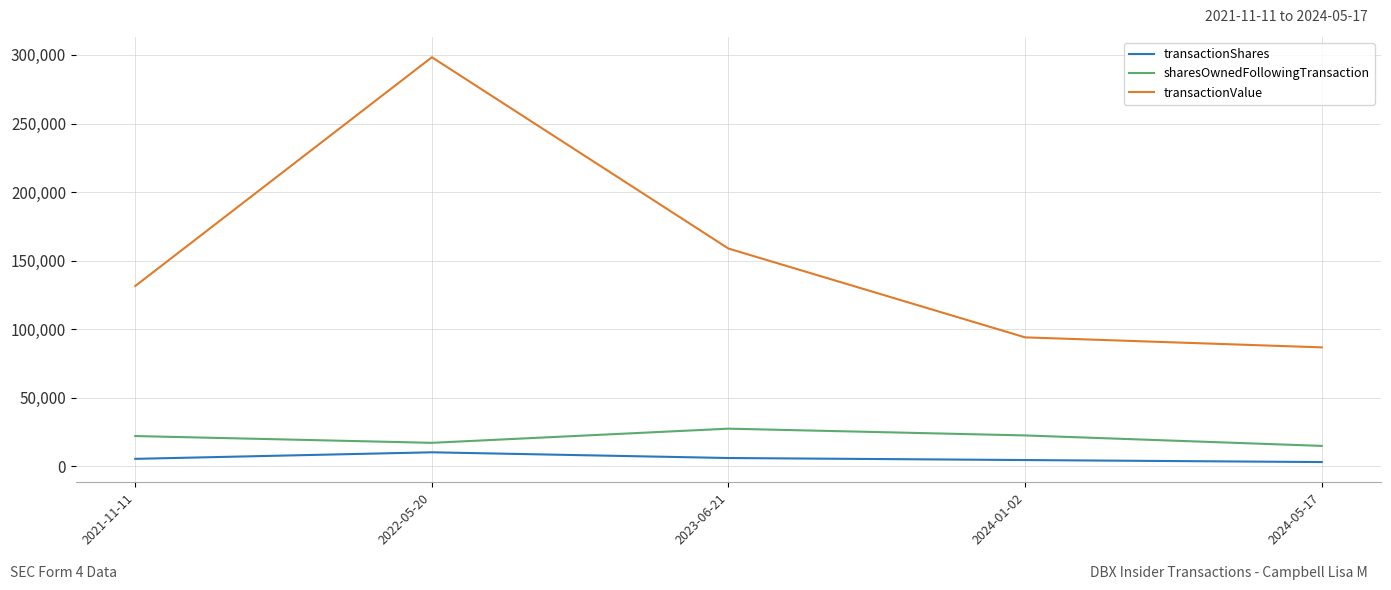

What value does the transactionShares series have at 2023-06-21?

6148